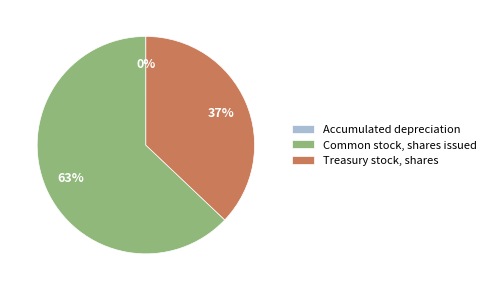

To the nearest percent, what is the difference between the largest and smallest slice percentages?

63%